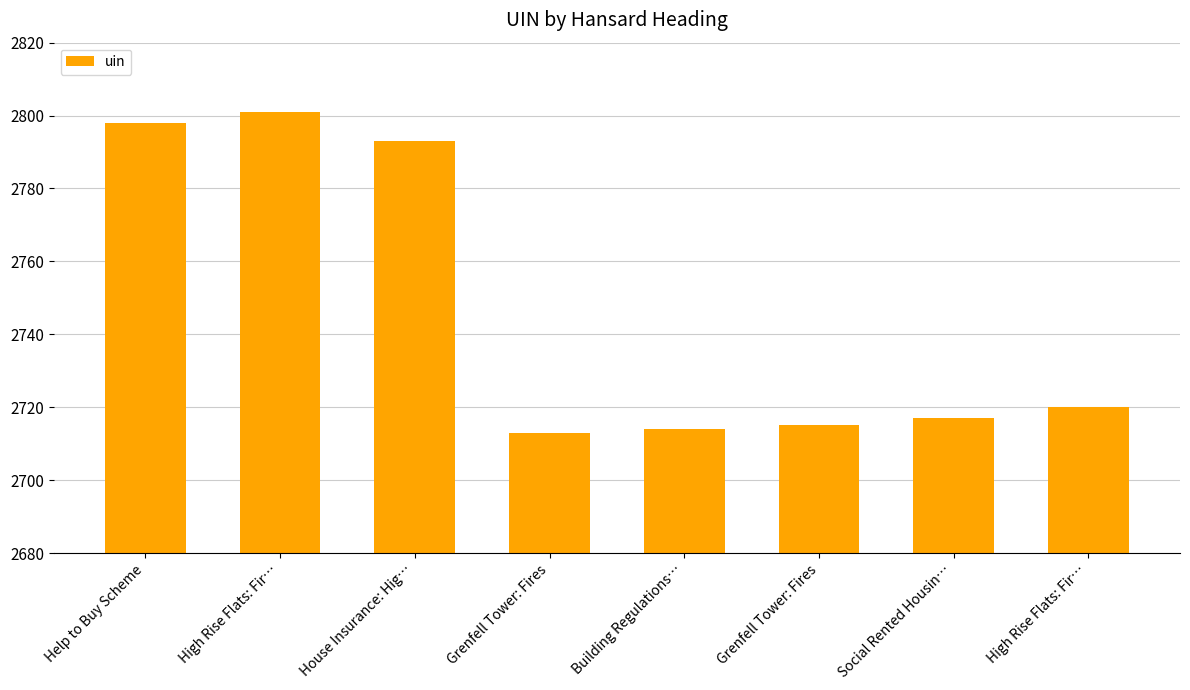

Is it true that the value at Building Regulations… is 3939?

False